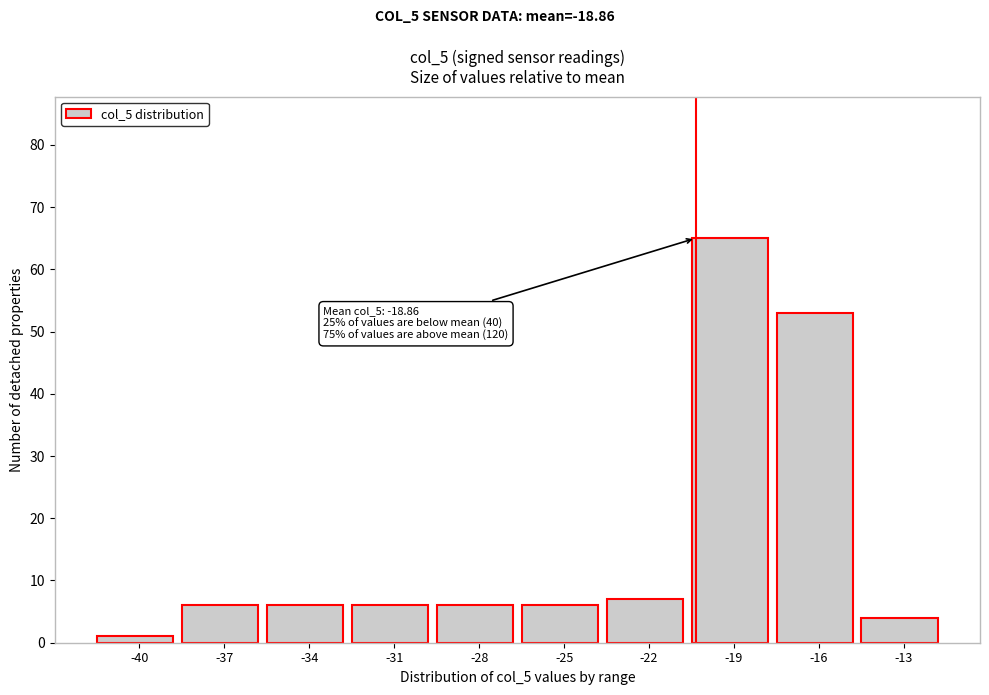

Reading right to left, list all the values displayed in this chart.

-13=4	-16=53	-19=65	-22=7	-25=6	-28=6	-31=6	-34=6	-37=6	-40=1